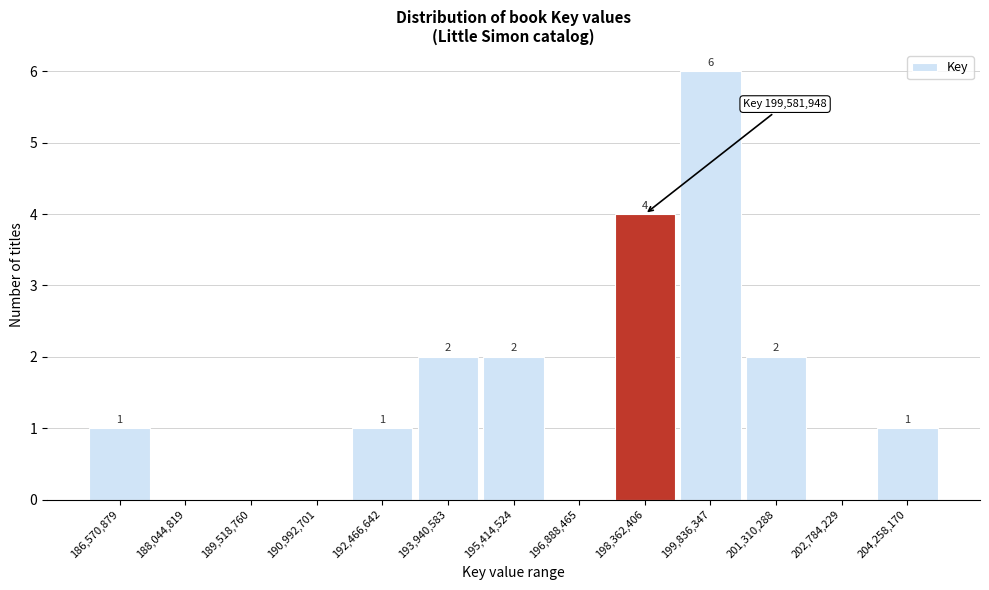

Reading left to right, list all the values displayed in this chart.

186,570,879=1	188,044,819=0	189,518,760=0	190,992,701=0	192,466,642=1	193,940,583=2	195,414,524=2	196,888,465=0	198,362,406=4	199,836,347=6	201,310,288=2	202,784,229=0	204,258,170=1